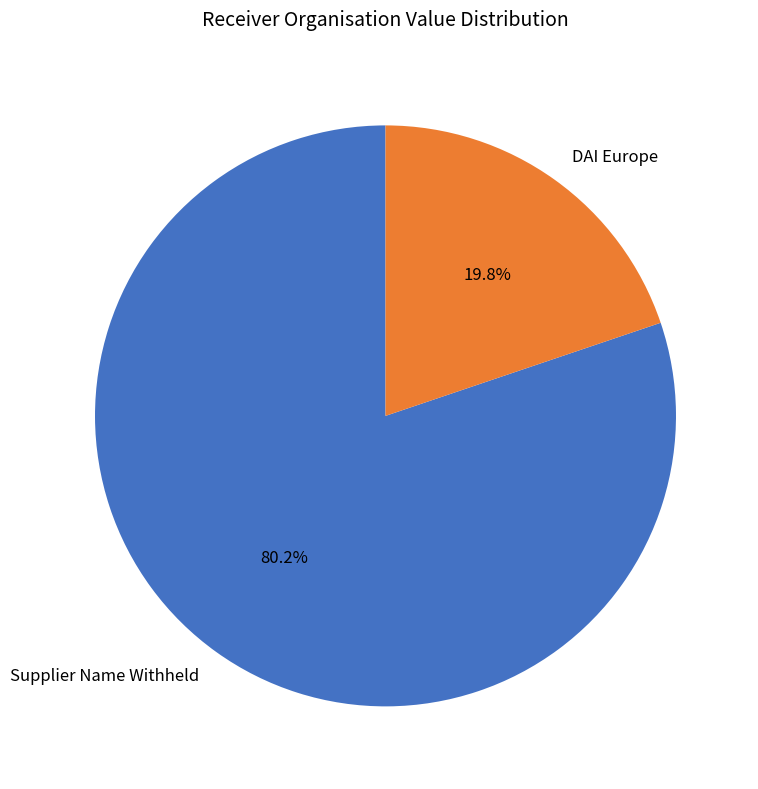

Rank the categories by value from highest to lowest.

Supplier Name Withheld, DAI Europe